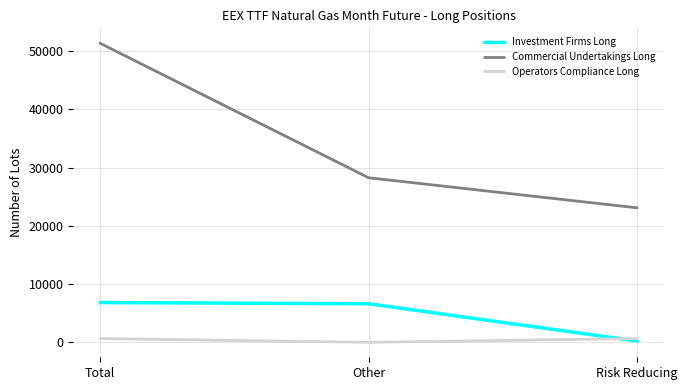

What is the difference between the maximum and minimum values in the Commercial Undertakings Long series?

28250